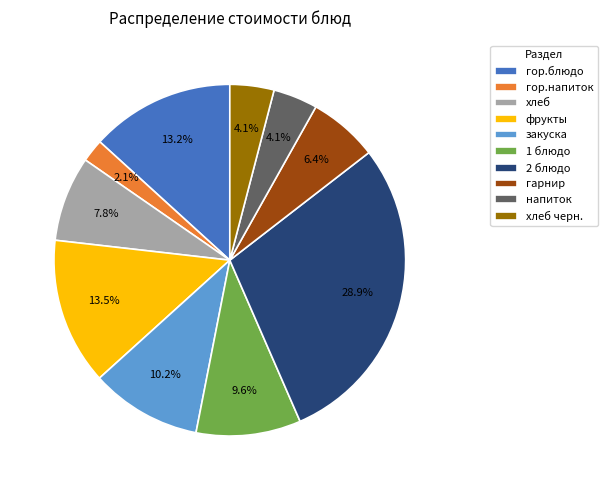

Does any single category account for the majority?

No